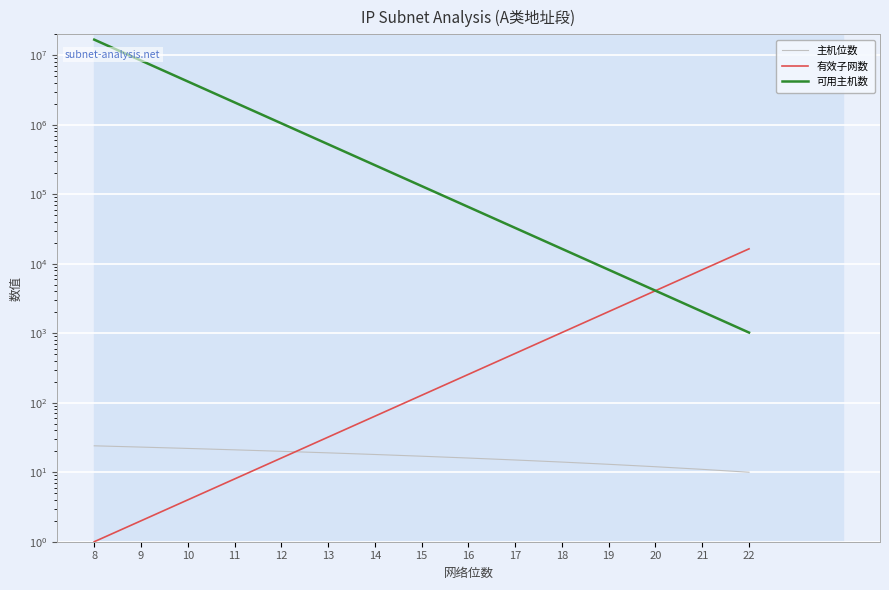

How many lines are shown in the chart?

3